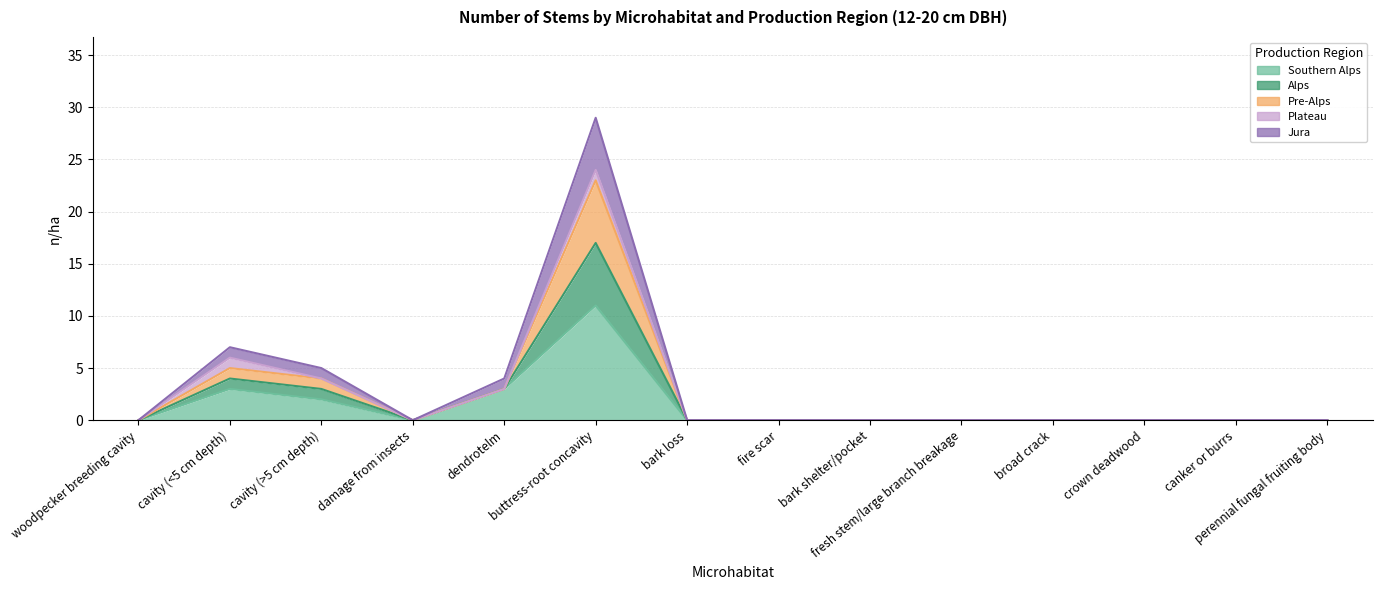

At which category is the sum across all series the highest?

buttress-root concavity